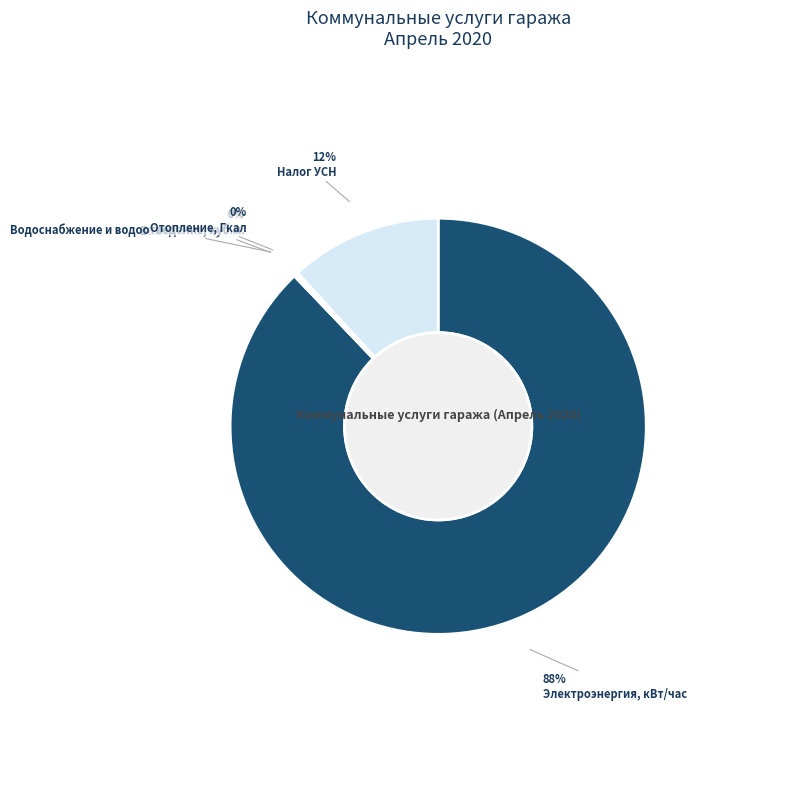

To the nearest percent, what is the difference between the largest and smallest slice percentages?

88%